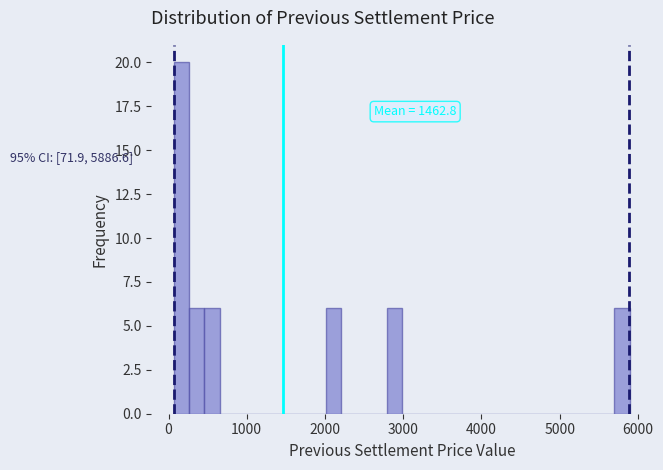

Read against the x-axis, roughly where is the centre of the tallest bar?

200